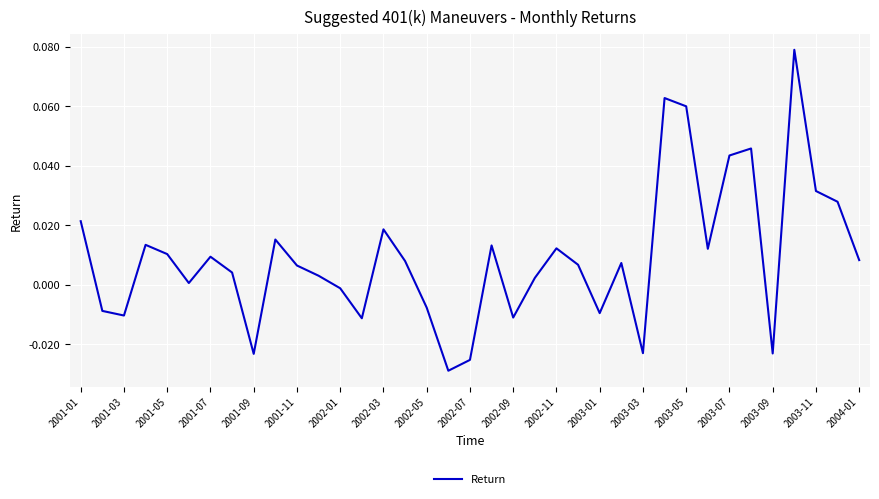

What is the maximum value shown in the chart?

0.1